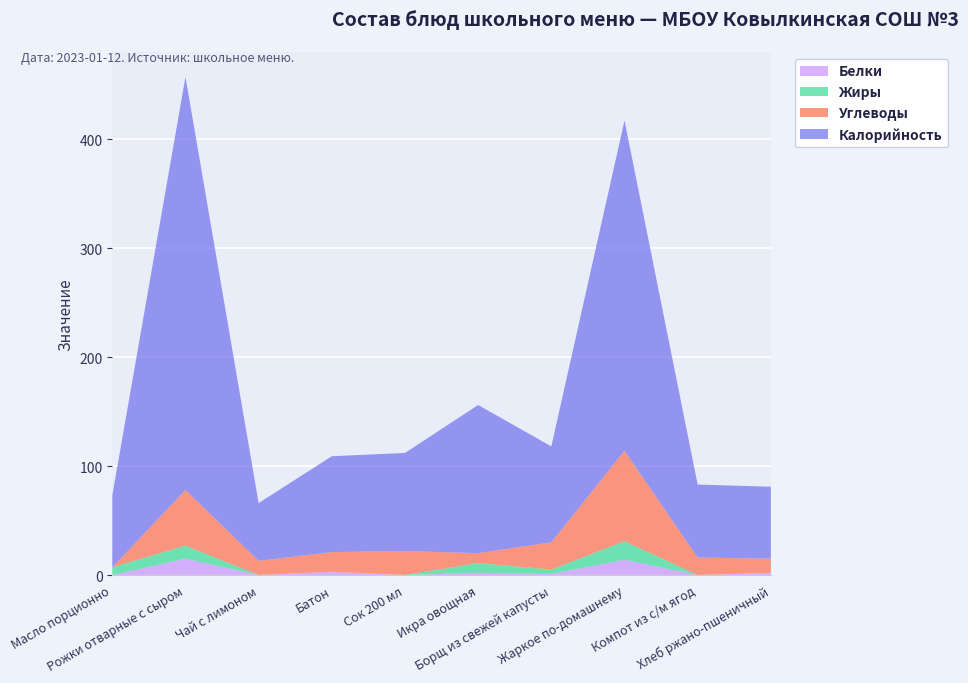

Reading right to left, extract all data points from this chart.

Белки: Хлеб ржано-пшеничный=2	Компот из с/м ягод=0	Жаркое по-домашнему=14	Борщ из свежей капусты=1	Икра овощная=2	Сок 200 мл=0	Батон=3	Чай с лимоном=0	Рожки отварные с сыром=15	Масло порционно=0
Жиры: Хлеб ржано-пшеничный=0	Компот из с/м ягод=0	Жаркое по-домашнему=17	Борщ из свежей капусты=4	Икра овощная=9	Сок 200 мл=0	Батон=0	Чай с лимоном=0	Рожки отварные с сыром=12	Масло порционно=7
Углеводы: Хлеб ржано-пшеничный=13	Компот из с/м ягод=16	Жаркое по-домашнему=83	Борщ из свежей капусты=25	Икра овощная=9	Сок 200 мл=22	Батон=18	Чай с лимоном=13	Рожки отварные с сыром=51	Масло порционно=0
Калорийность: Хлеб ржано-пшеничный=66	Компот из с/м ягод=67	Жаркое по-домашнему=303	Борщ из свежей капусты=88	Икра овощная=136	Сок 200 мл=90	Батон=88	Чай с лимоном=53	Рожки отварные с сыром=379	Масло порционно=66